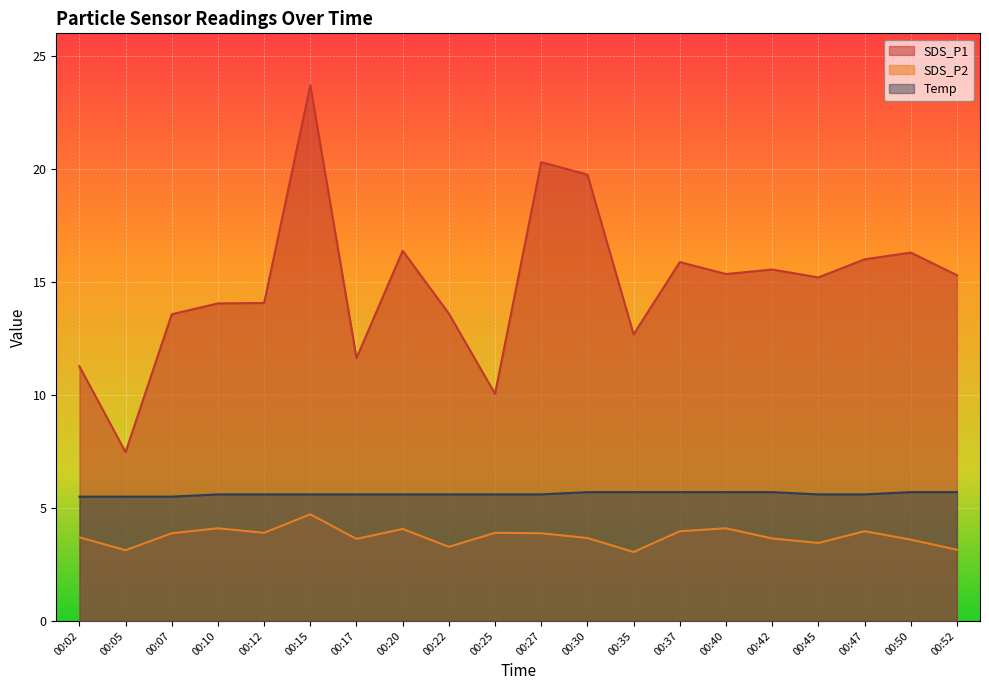

How many series are shown in this chart?

3